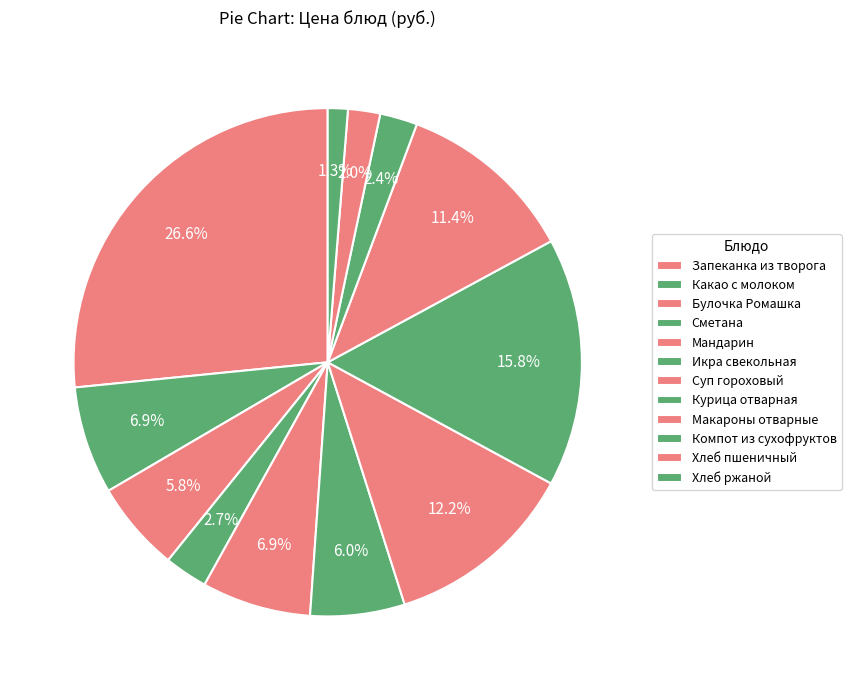

Count the number of slices in the pie.

12